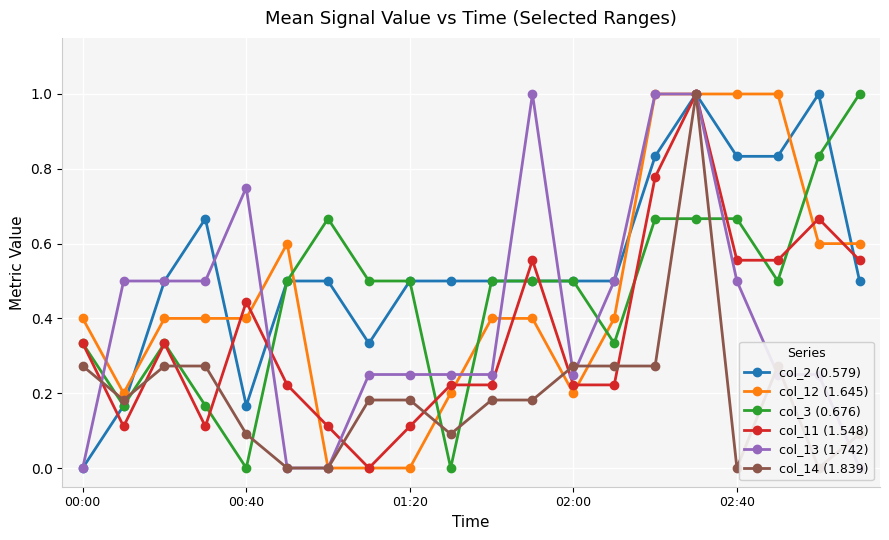

Does the chart display data point markers on the line(s)?

Yes